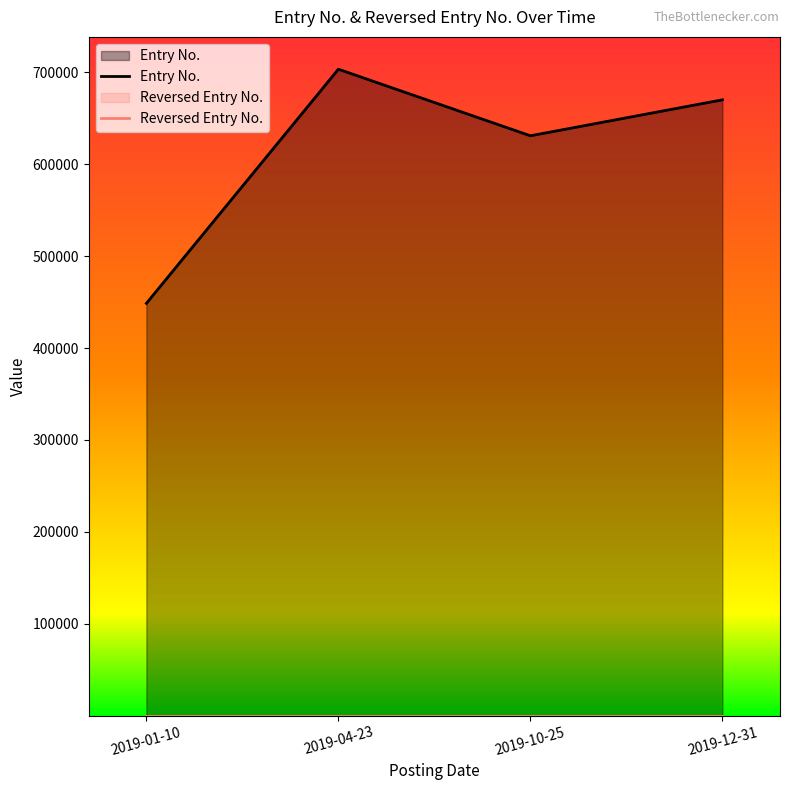

At 2019-01-10, list the series in order from smallest to largest.

Reversed Entry No., Entry No.